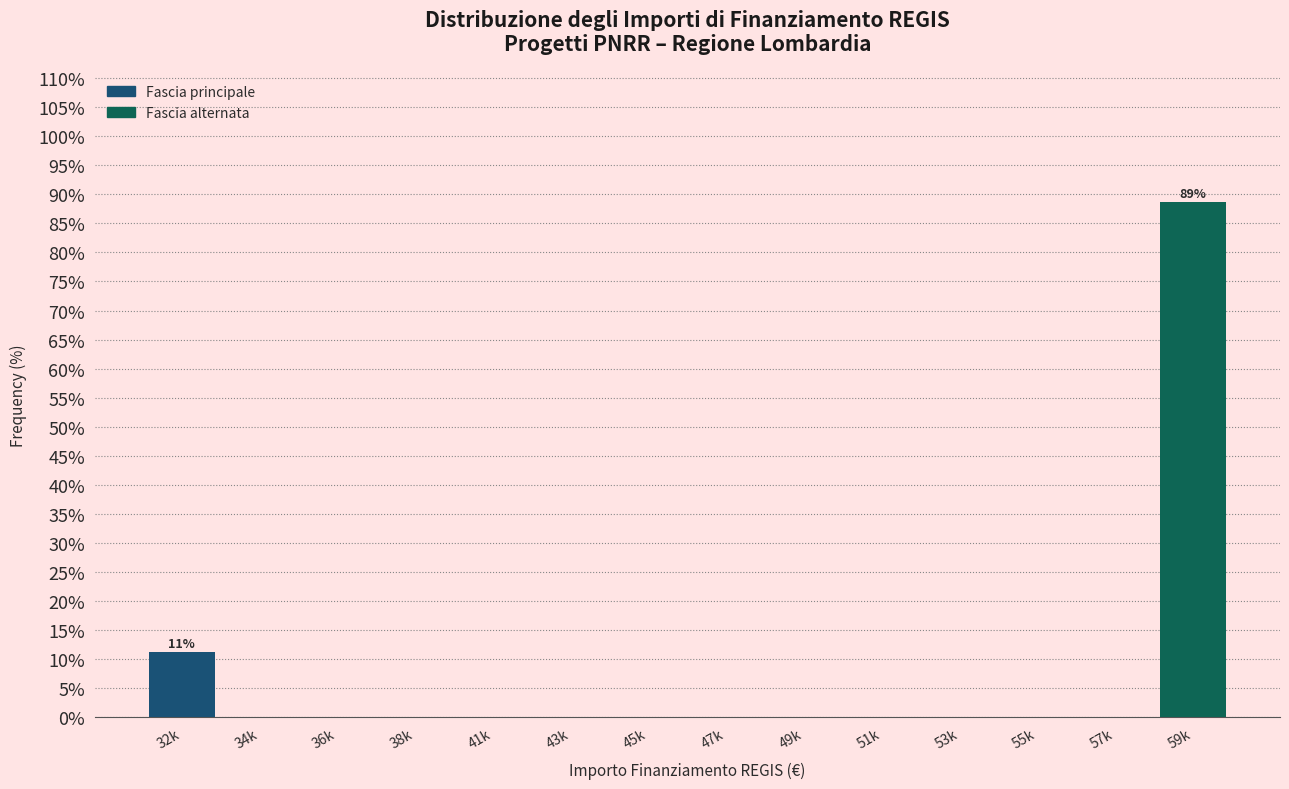

What is the sum of all values?

100.0